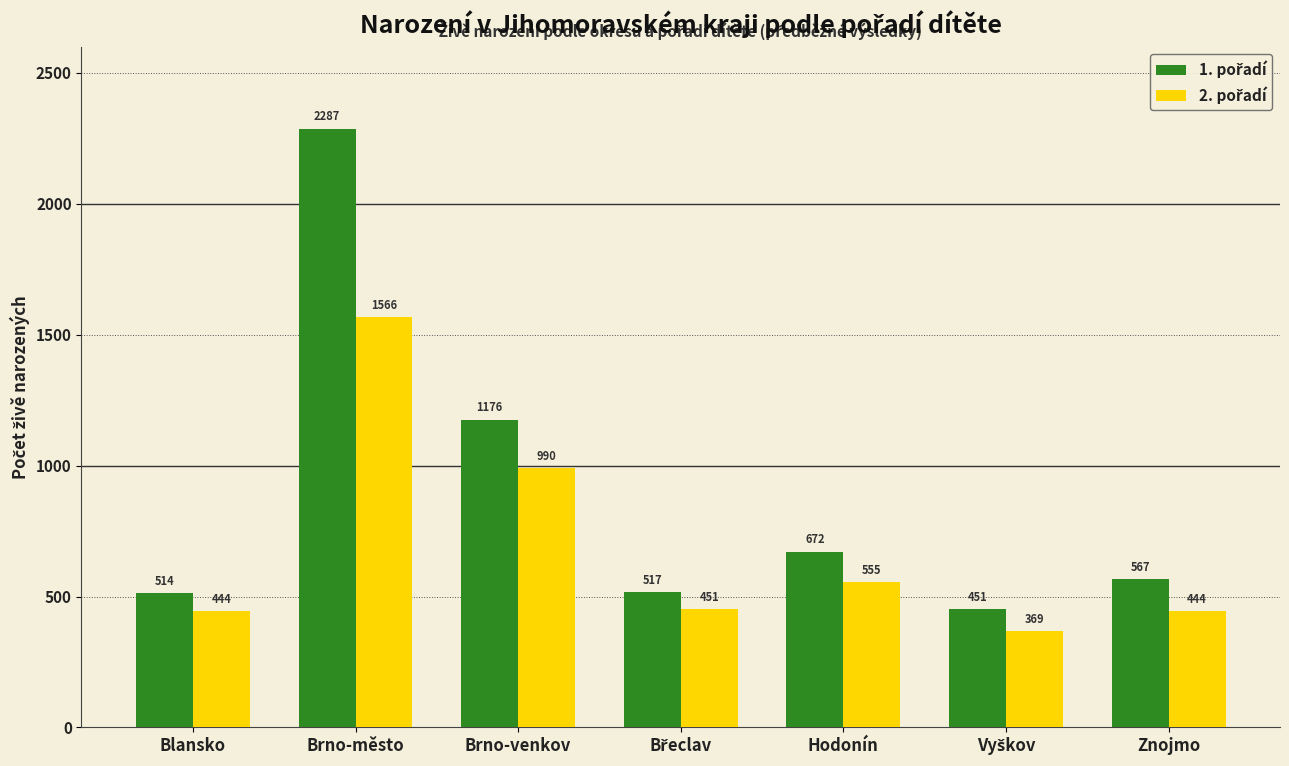

At how many categories does at least one series exceed 455?

6